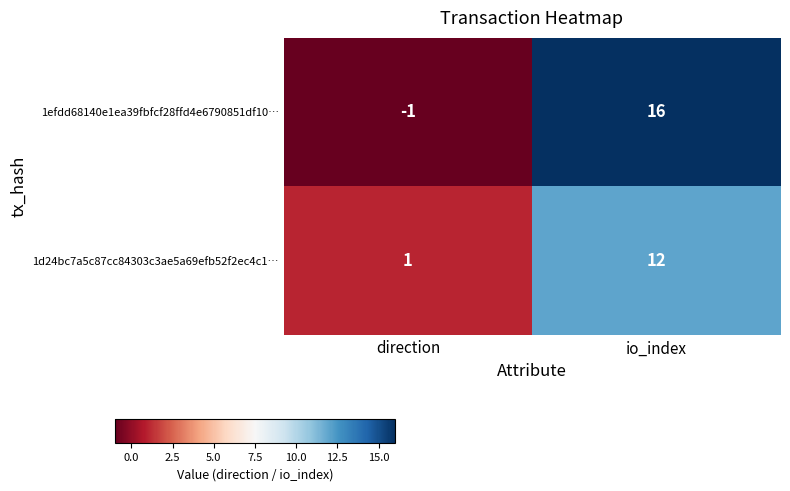

At which category is the sum across all series the highest?

io_index